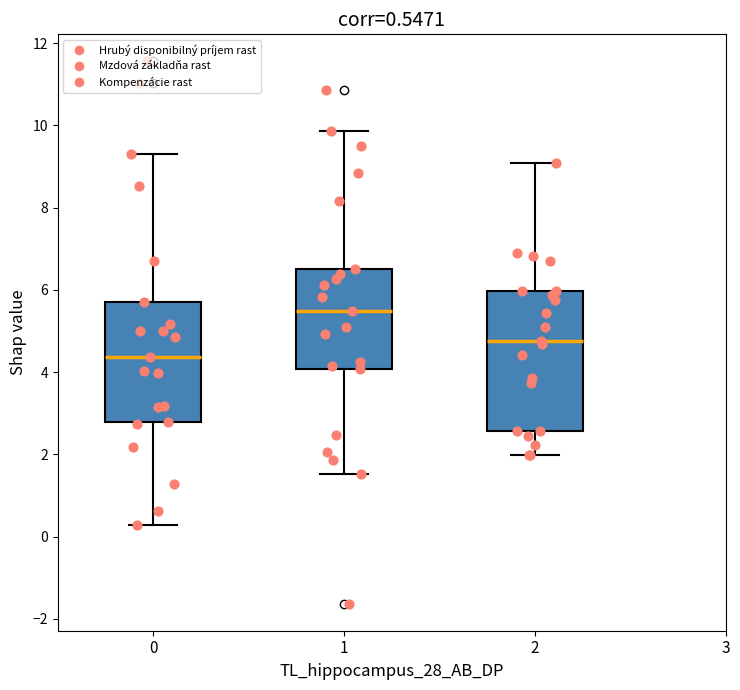

Which box has the lowest median line?

0